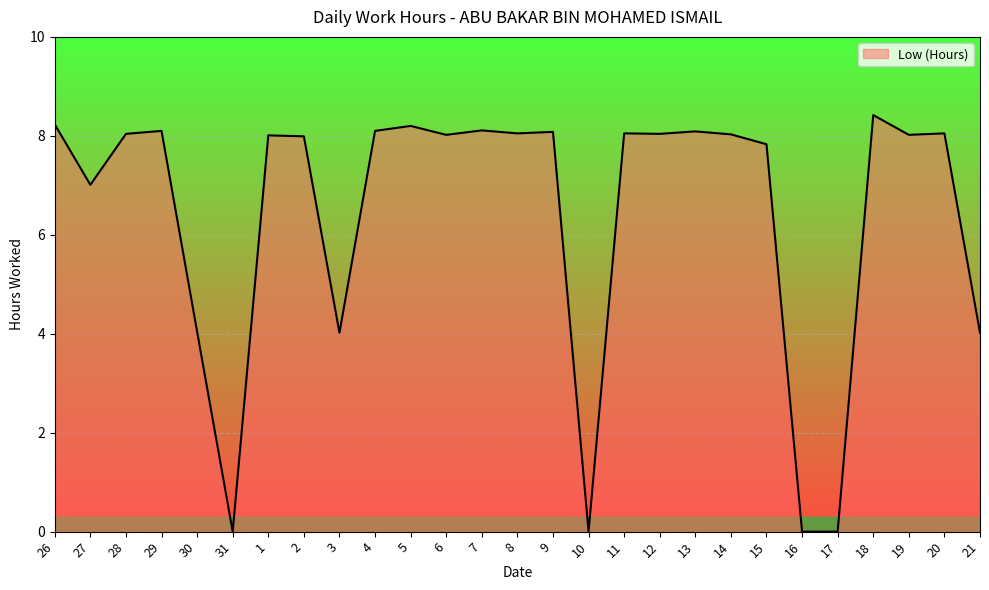

What is the maximum value shown in the chart?

8.4